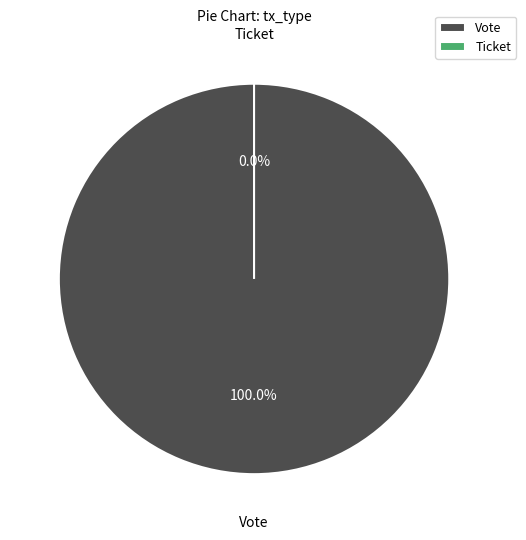

Which slice is the smallest?

Ticket